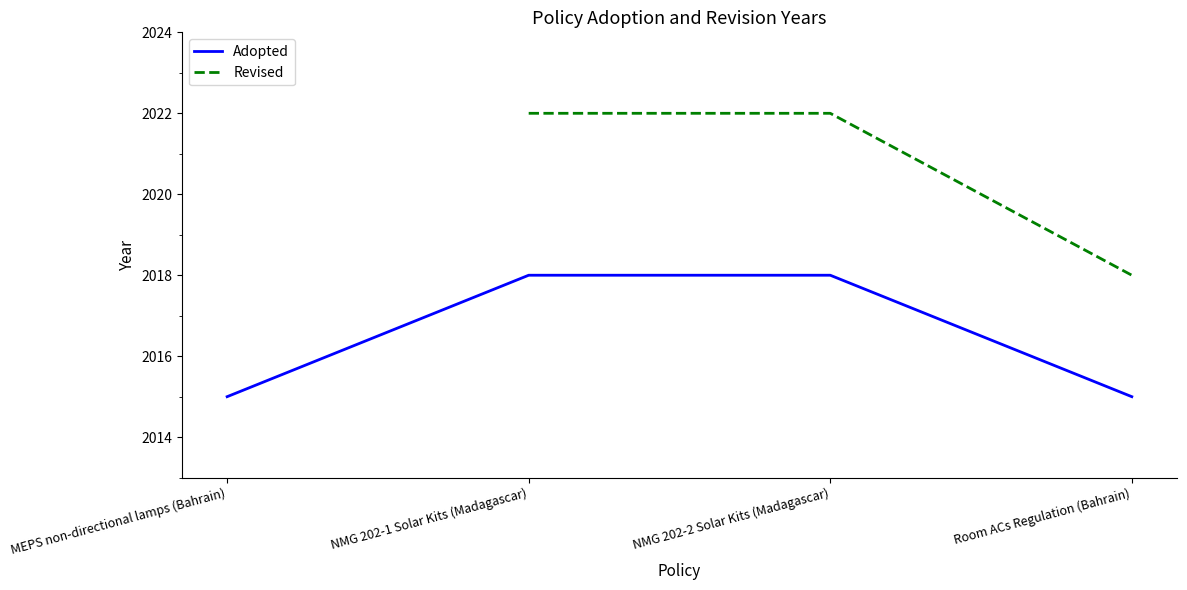

Is the value of Adopted at Room ACs Regulation (Bahrain) greater than the value of Revised at Room ACs Regulation (Bahrain)?

No